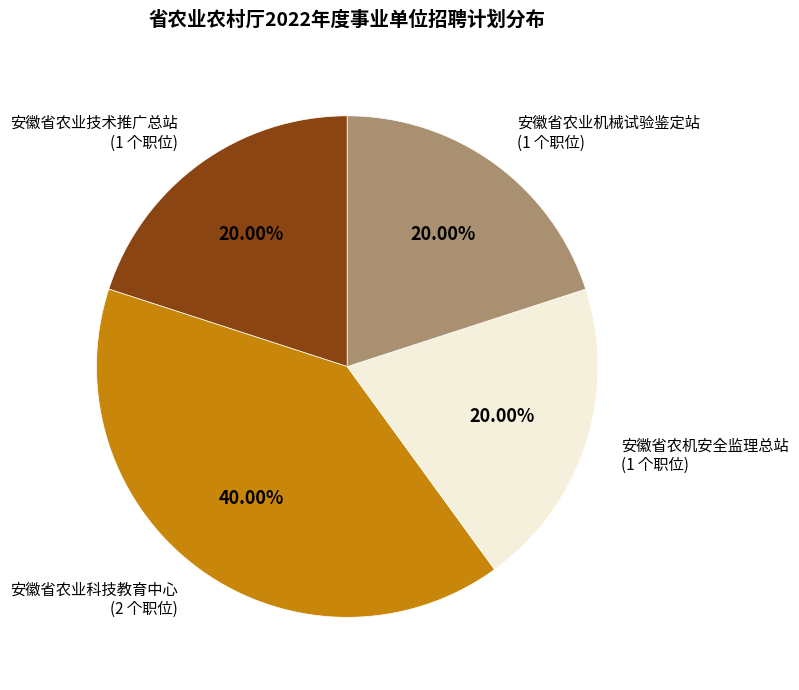

What is the ratio of the value at 安徽省农业科技教育中心 to the value at 安徽省农机安全监理总站?

2.0